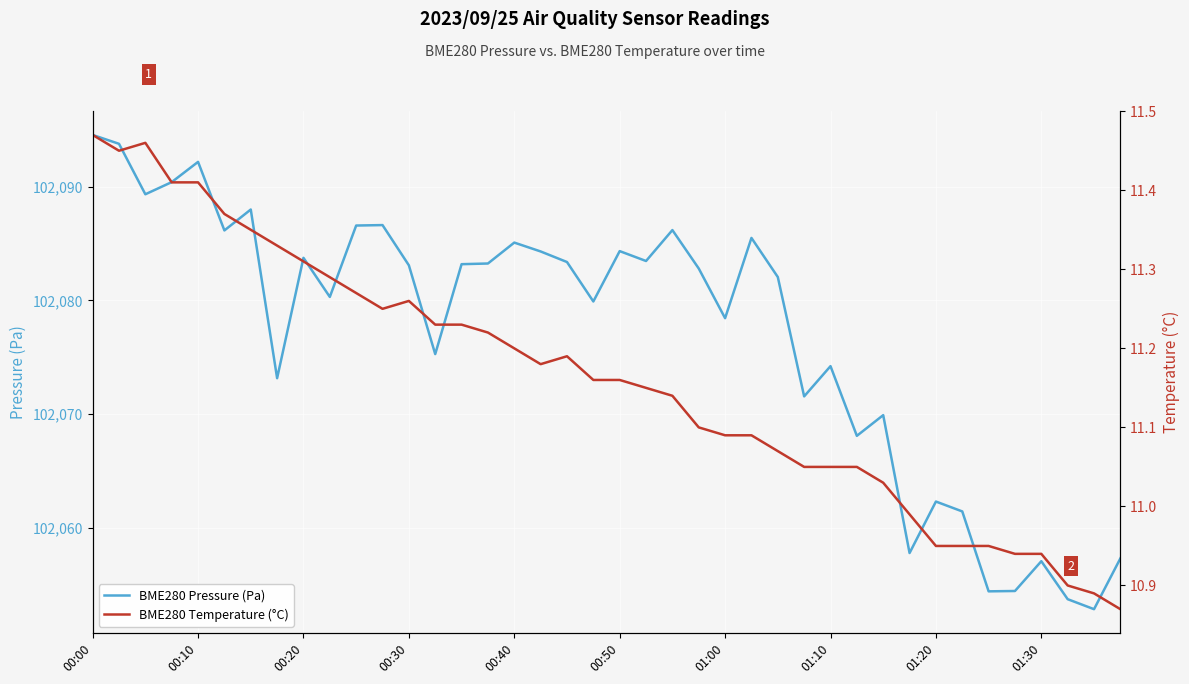

How many data points in BME280 Pressure (Pa) are less than 102083?

20